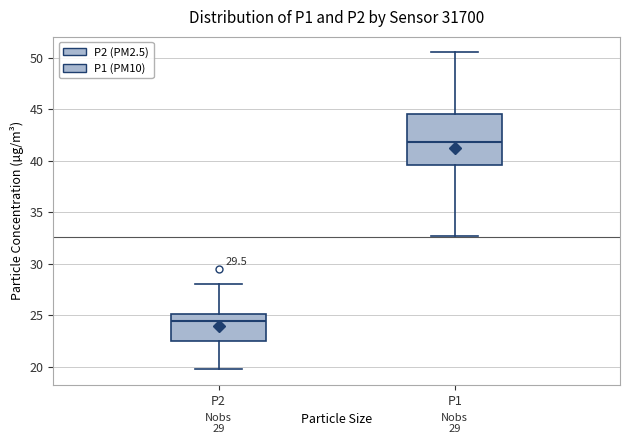

Which box's median line is the highest?

P1